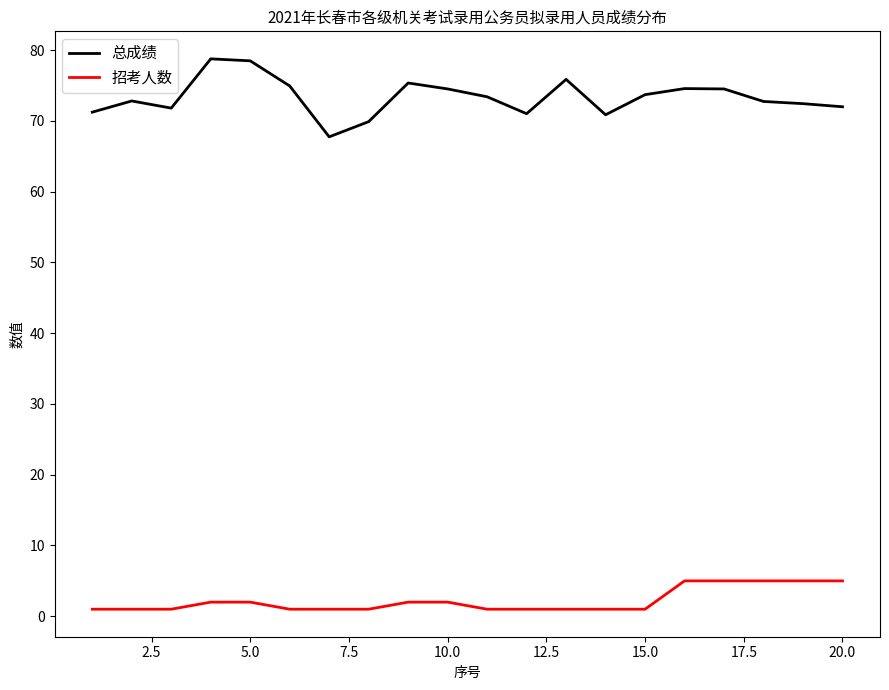

Which series has the largest total across all categories?

总成绩